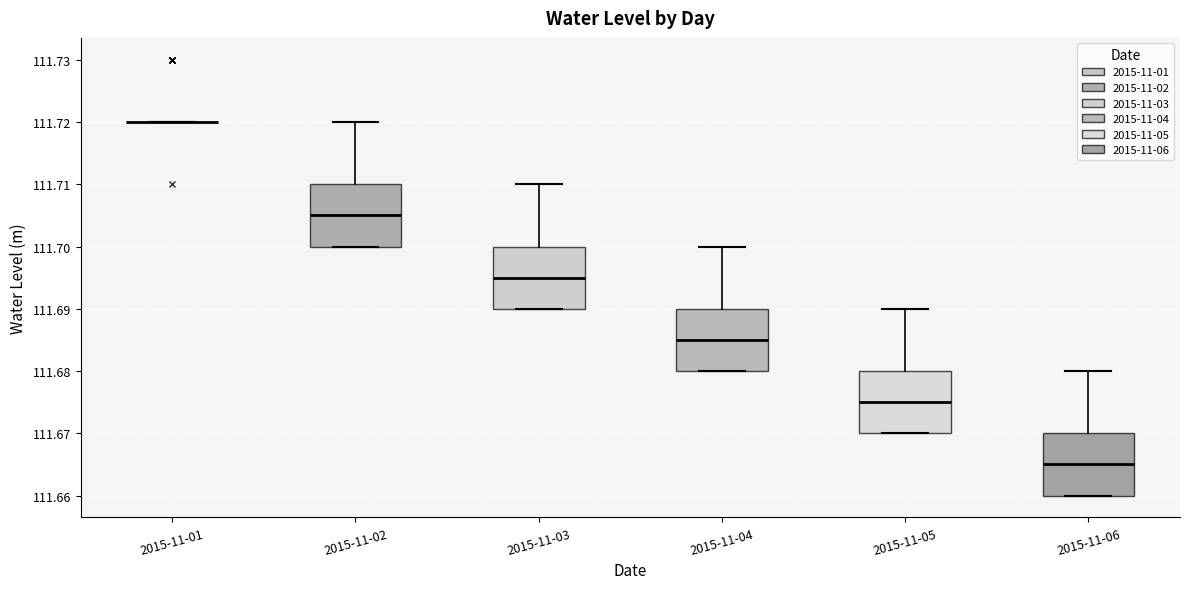

Reading left to right, read every box against the y-axis: the position of its median line, the range the box covers, and the ends of its whiskers. The values are not printed on the chart, so give them approximately, as read against the axis.

2015-11-01: box collapsed to a line at 111.720, whiskers 111.720 to 111.720
2015-11-02: median 111.705, box 111.700 to 111.710, whiskers 111.700 to 111.720
2015-11-03: median 111.695, box 111.690 to 111.700, whiskers 111.690 to 111.710
2015-11-04: median 111.685, box 111.680 to 111.690, whiskers 111.680 to 111.700
2015-11-05: median 111.675, box 111.670 to 111.680, whiskers 111.670 to 111.690
2015-11-06: median 111.665, box 111.660 to 111.670, whiskers 111.660 to 111.680